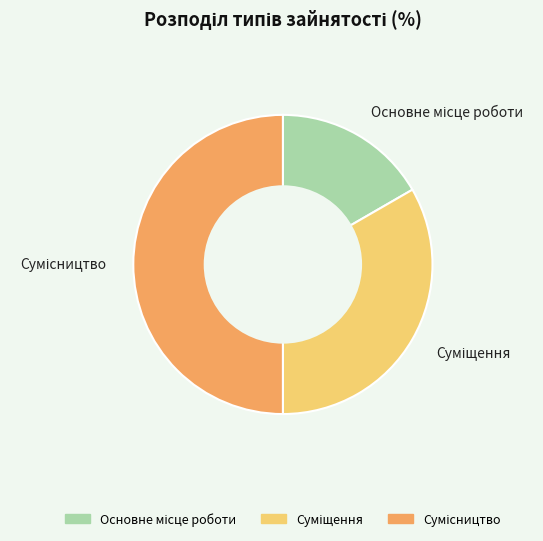

Rank the categories by value from highest to lowest.

Сумісництво, Суміщення, Основне місце роботи